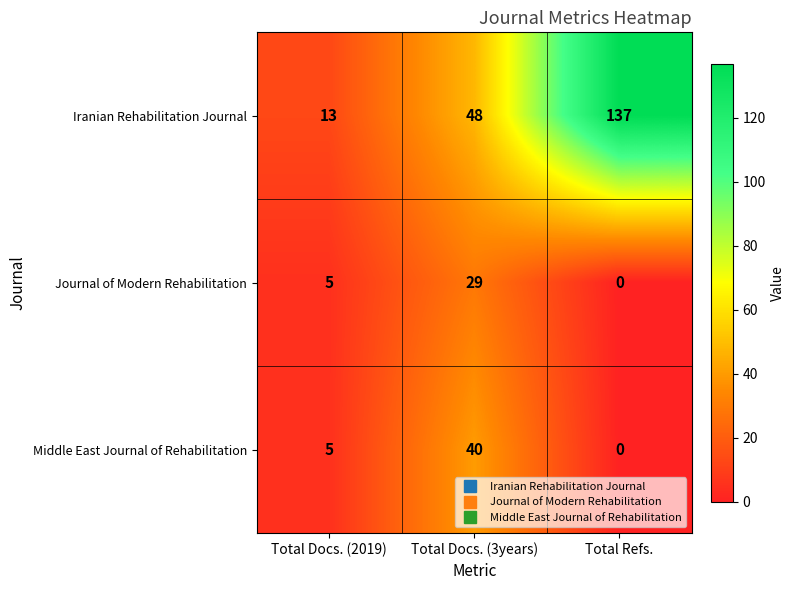

Reading left to right, extract all data points from this chart.

Iranian Rehabilitation Journal: Total Docs. (2019)=13	Total Docs. (3years)=48	Total Refs.=137
Journal of Modern Rehabilitation: Total Docs. (2019)=5	Total Docs. (3years)=29	Total Refs.=0
Middle East Journal of Rehabilitation: Total Docs. (2019)=5	Total Docs. (3years)=40	Total Refs.=0